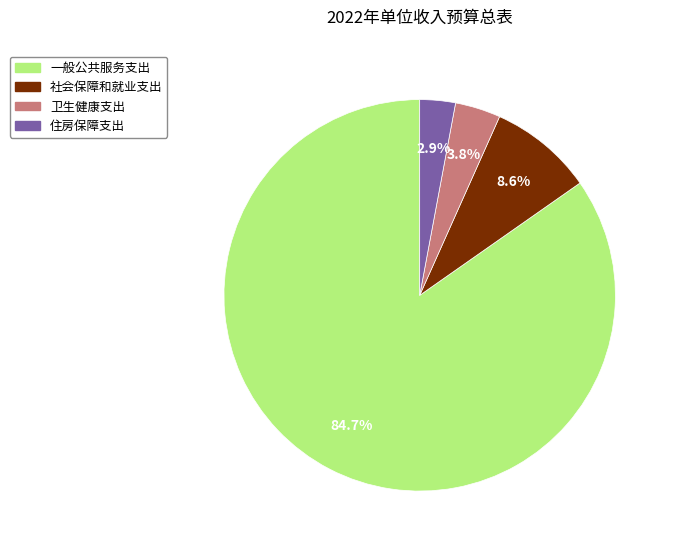

What percentage is NOT represented by 一般公共服务支出?

15.3%